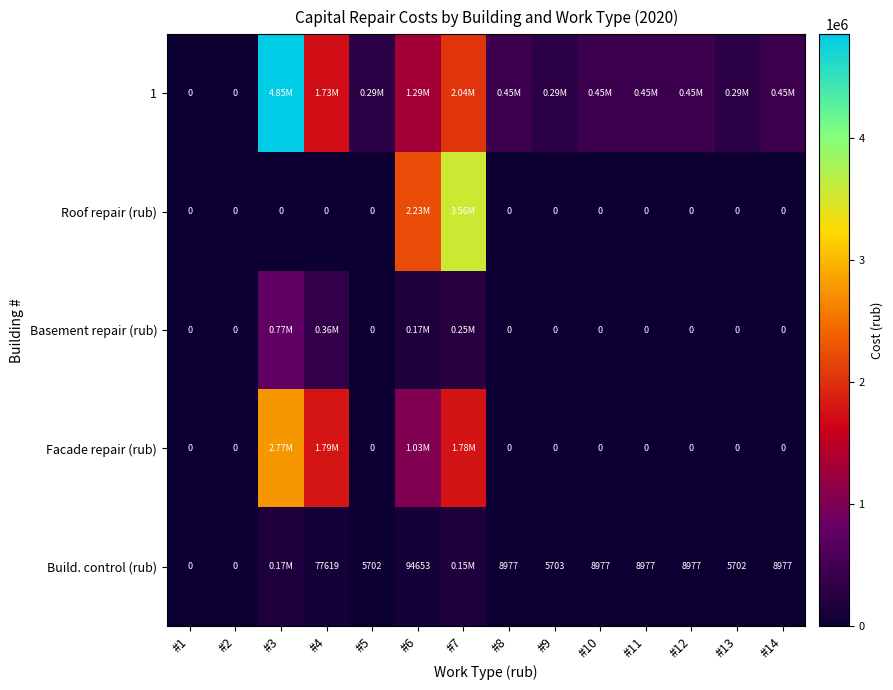

Between #12 and #7, which is larger?

#7